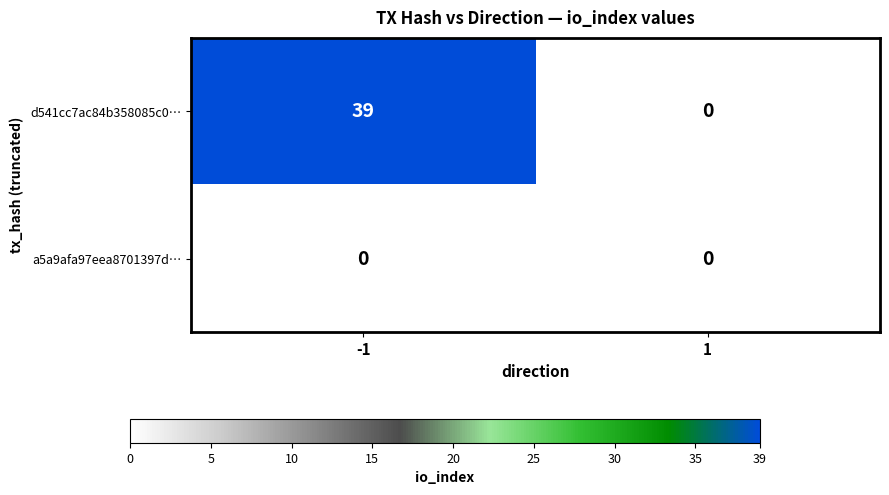

Reading right to left, what are all the values shown in this chart?

d541cc7ac84b358085c0…: 0	39
a5a9afa97eea8701397d…: 0	0